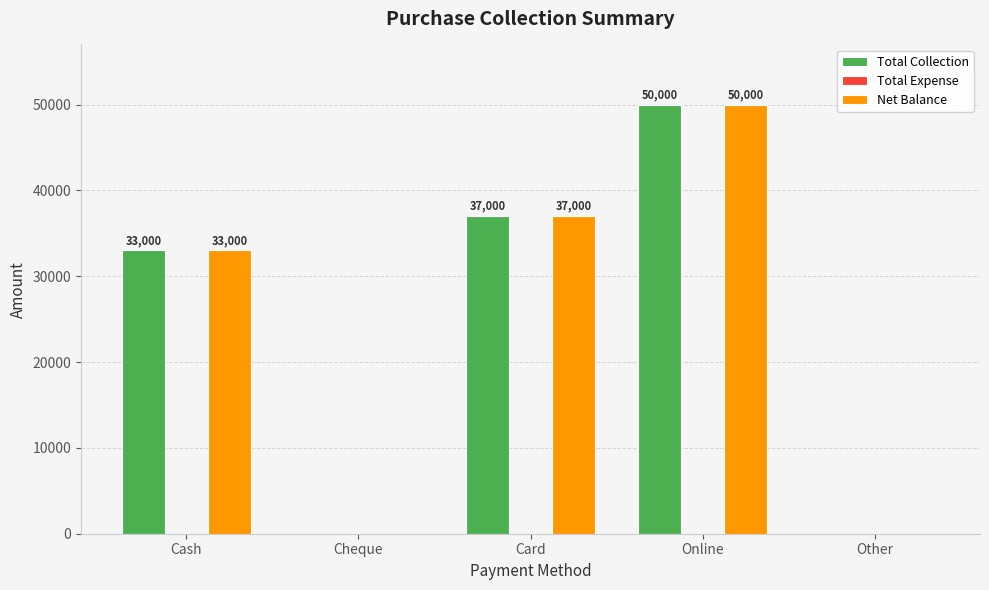

Where is Net Balance nearest to the value 25000?

Cash